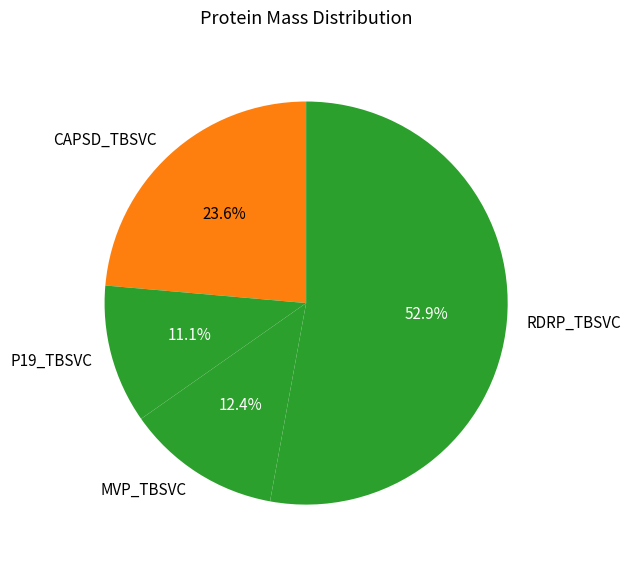

What is the total percentage of MVP_TBSVC and P19_TBSVC?

23.5%